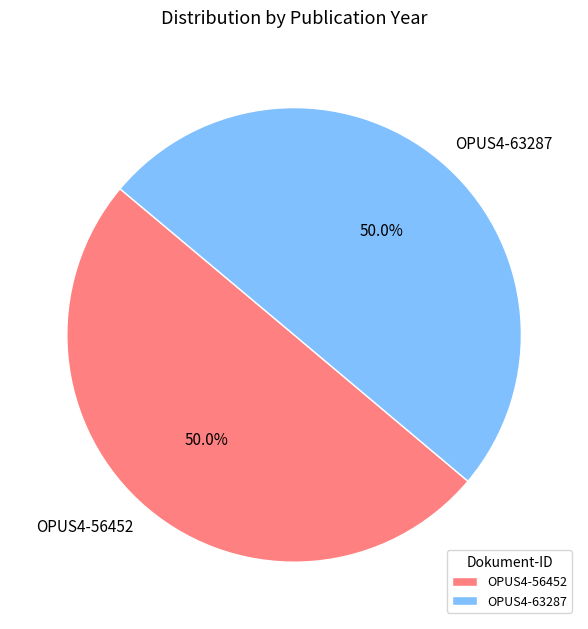

Is it true that OPUS4-56452 is 50% of the pie?

True